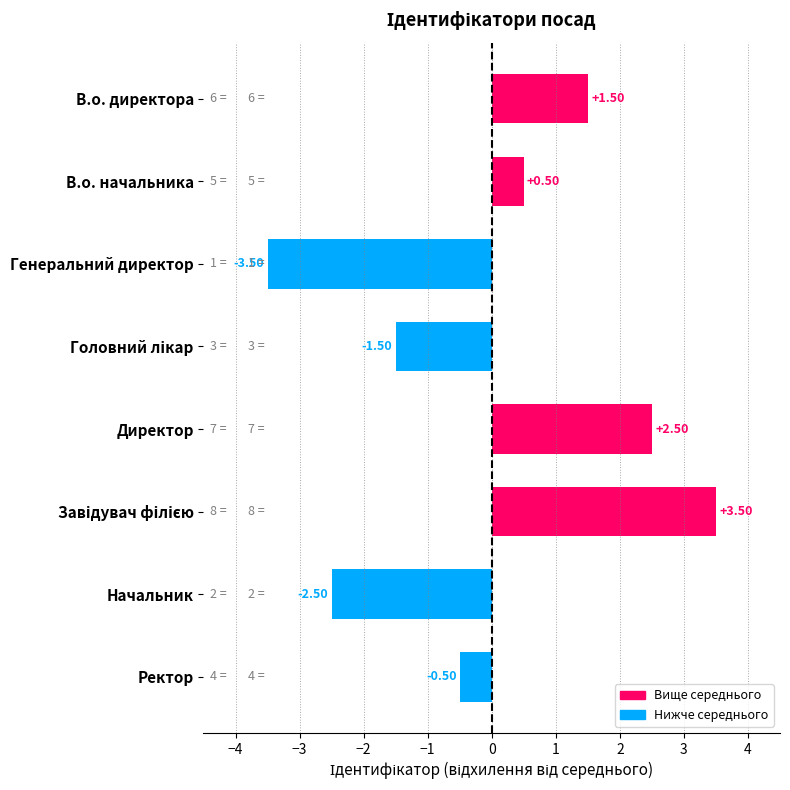

How many bars are there in total?

8